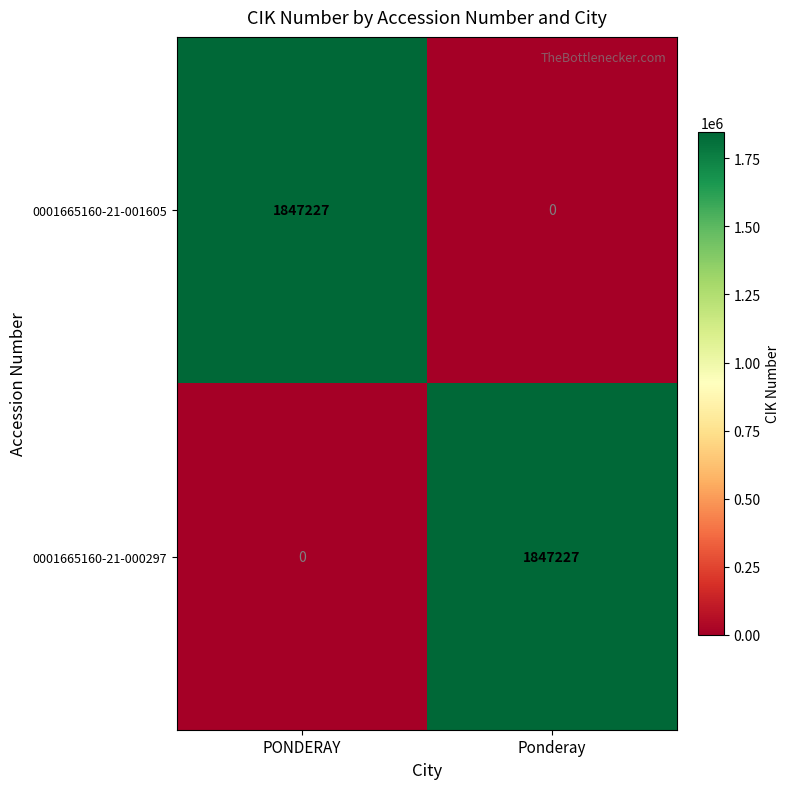

What is the greatest value displayed?

1847227